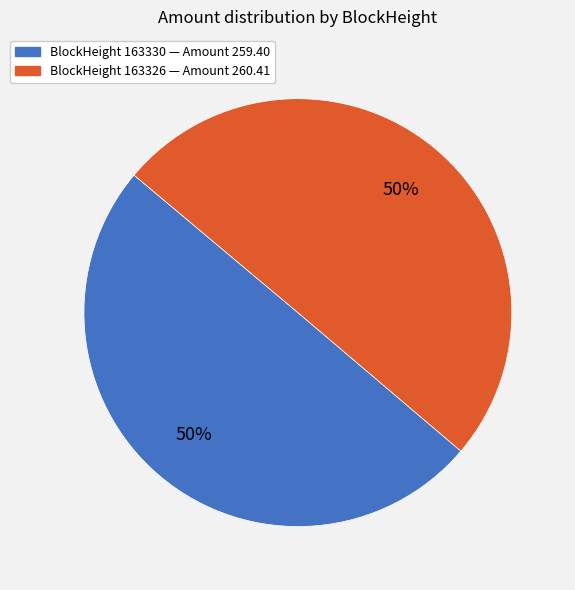

To the nearest percent, what is the average slice percentage?

50%